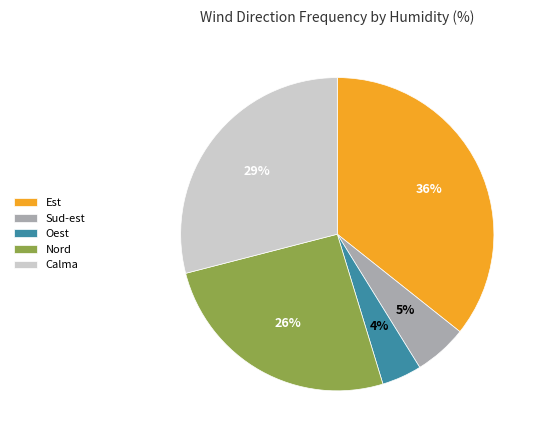

What is the smallest slice in the pie chart?

Oest